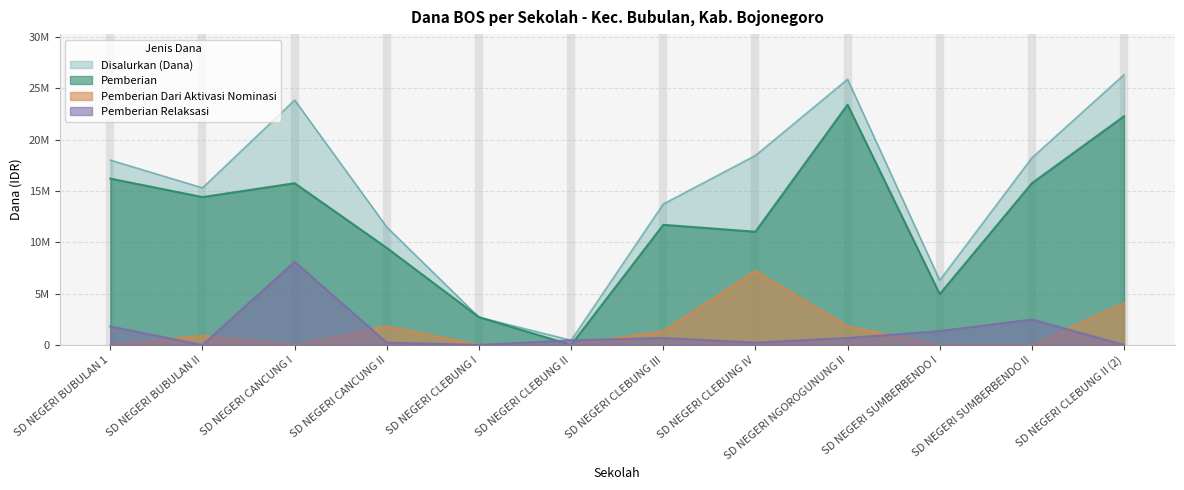

At which category does Disalurkan (Dana) reach its first local valley?

SD NEGERI BUBULAN II